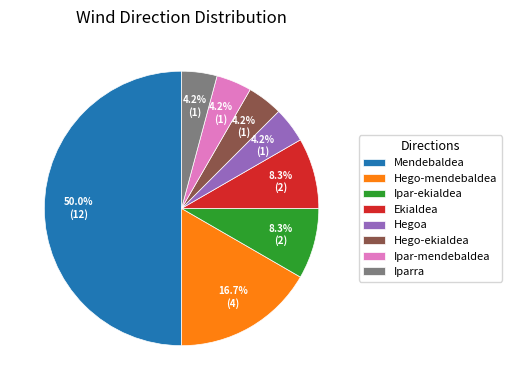

True or false: Iparra accounts for 18% of the total.

False